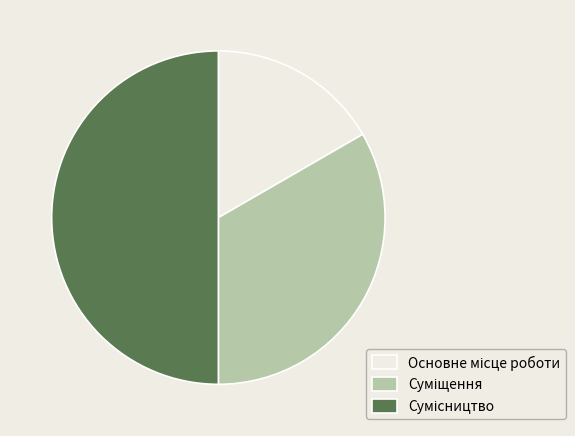

Does any single category account for the majority?

No